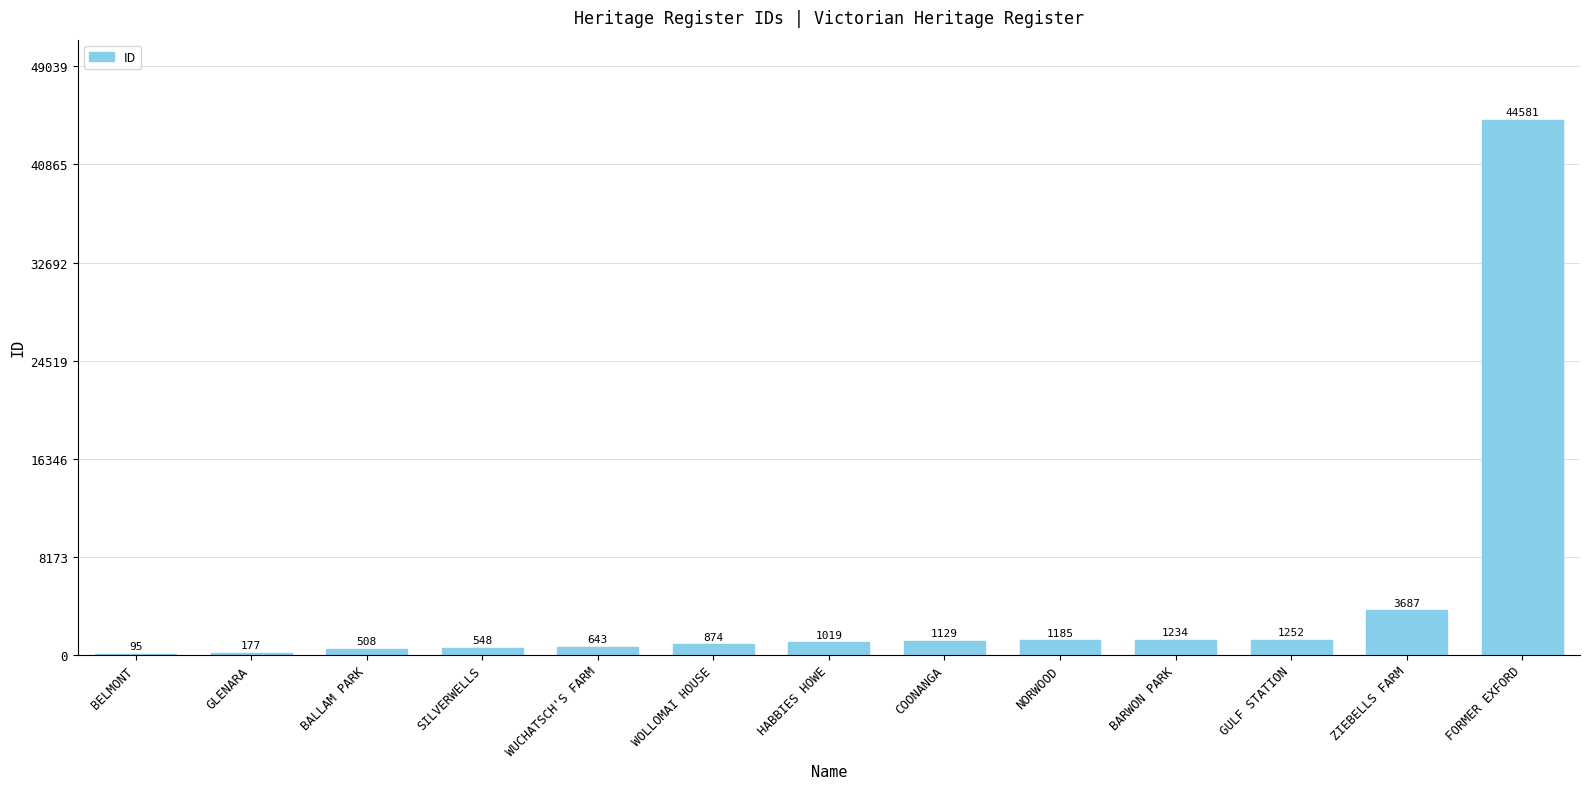

Are the bars horizontal?

No